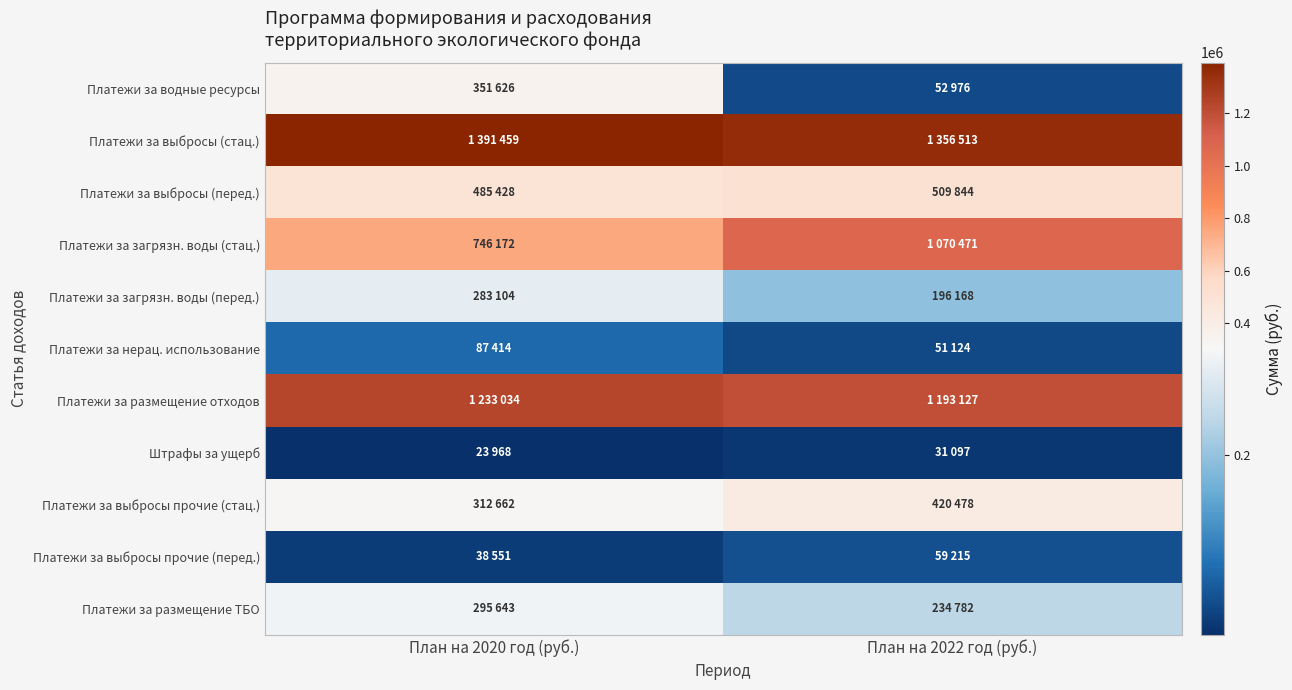

Reading left to right, what are all the values shown in this chart?

Платежи за водные ресурсы: План на 2020 год (руб.)=351626	План на 2022 год (руб.)=52976
Платежи за выбросы (стац.): План на 2020 год (руб.)=1391459	План на 2022 год (руб.)=1356513
Платежи за выбросы (перед.): План на 2020 год (руб.)=485428	План на 2022 год (руб.)=509844
Платежи за загрязн. воды (стац.): План на 2020 год (руб.)=746172	План на 2022 год (руб.)=1070471
Платежи за загрязн. воды (перед.): План на 2020 год (руб.)=283104	План на 2022 год (руб.)=196168
Платежи за нерац. использование: План на 2020 год (руб.)=87414	План на 2022 год (руб.)=51124
Платежи за размещение отходов: План на 2020 год (руб.)=1233034	План на 2022 год (руб.)=1193127
Штрафы за ущерб: План на 2020 год (руб.)=23968	План на 2022 год (руб.)=31097
Платежи за выбросы прочие (стац.): План на 2020 год (руб.)=312662	План на 2022 год (руб.)=420478
Платежи за выбросы прочие (перед.): План на 2020 год (руб.)=38551	План на 2022 год (руб.)=59215
Платежи за размещение ТБО: План на 2020 год (руб.)=295643	План на 2022 год (руб.)=234782